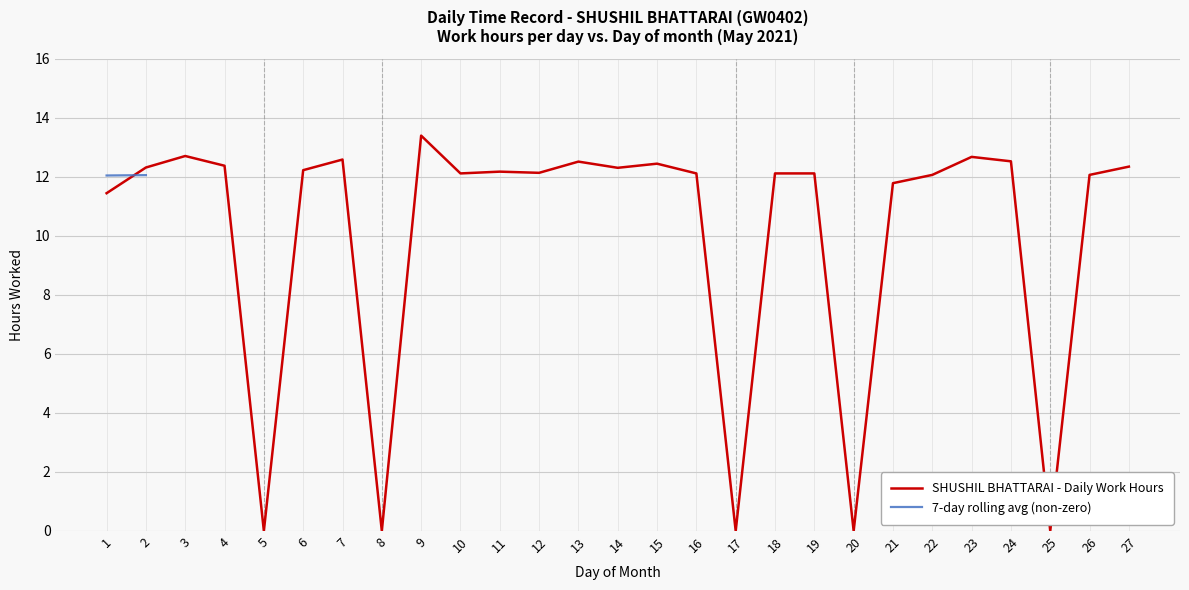

Reading left to right, list all the values displayed in this chart.

11.4	12.3	12.7	12.4	0.0	12.2	12.6	0.0	13.4	12.1	12.2	12.1	12.5	12.3	12.4	12.1	0.0	12.1	12.1	0.0	11.8	12.1	12.7	12.5	0.0	12.1	12.3